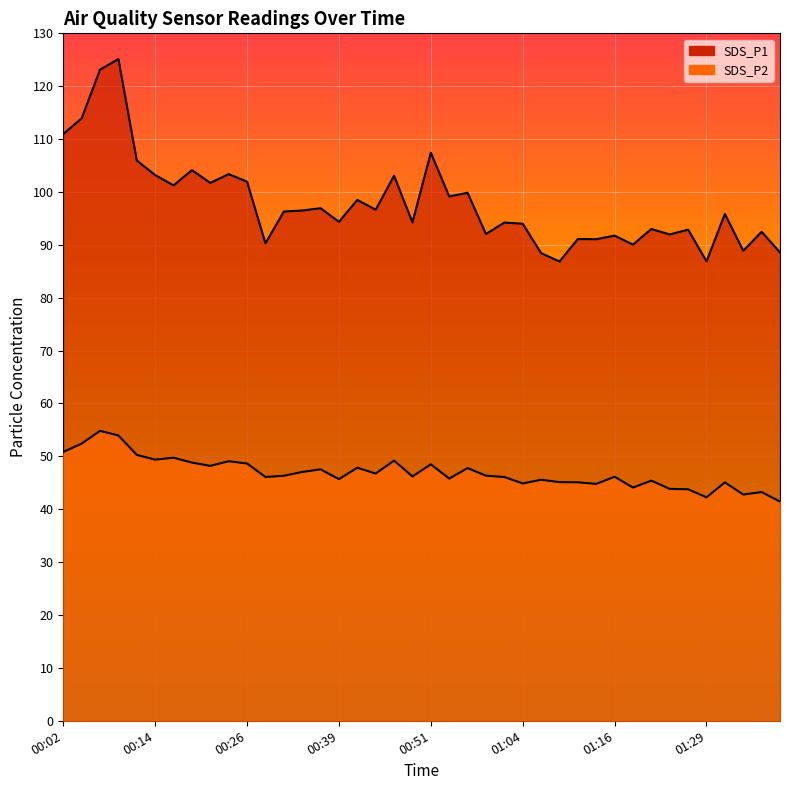

True or false: SDS_P1 and SDS_P2 intersect in this chart.

False